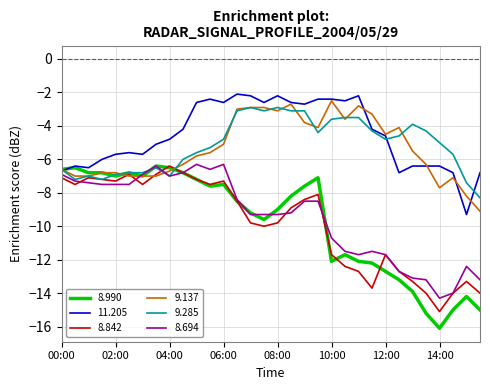

What is the highest value of the 8.990 series?

-6.4